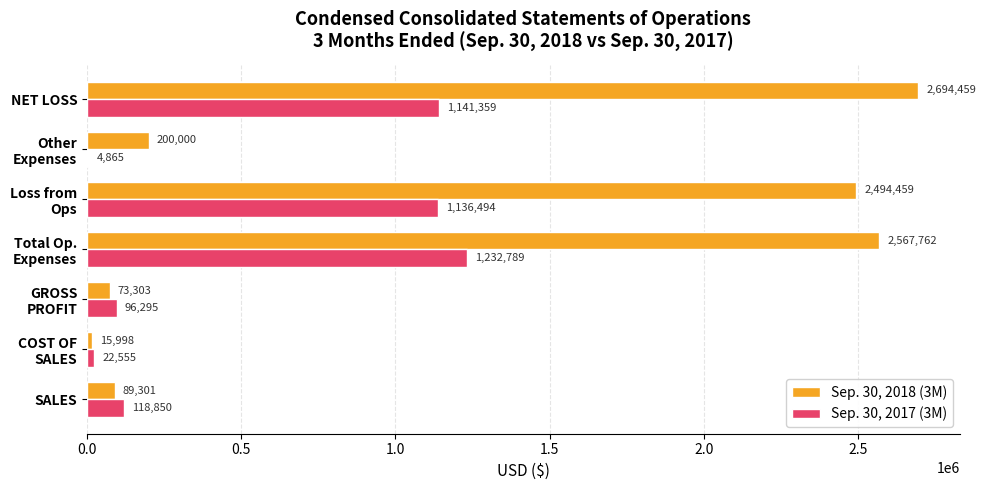

What is the maximum value shown in the chart?

2694459